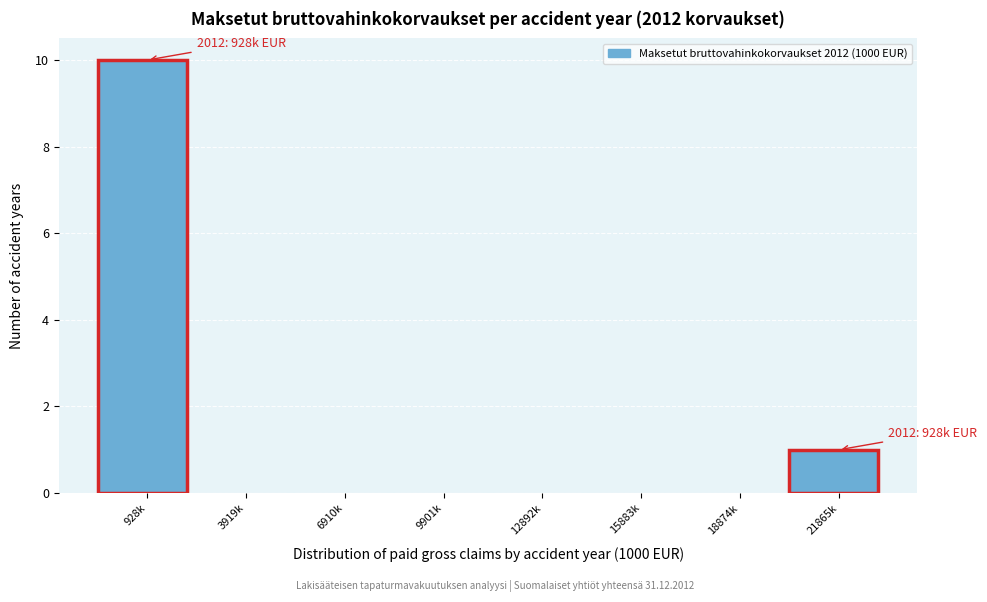

Reading left to right, transcribe all the data shown in this chart.

928k=10	3919k=0	6910k=0	9901k=0	12892k=0	15883k=0	18874k=0	21865k=1